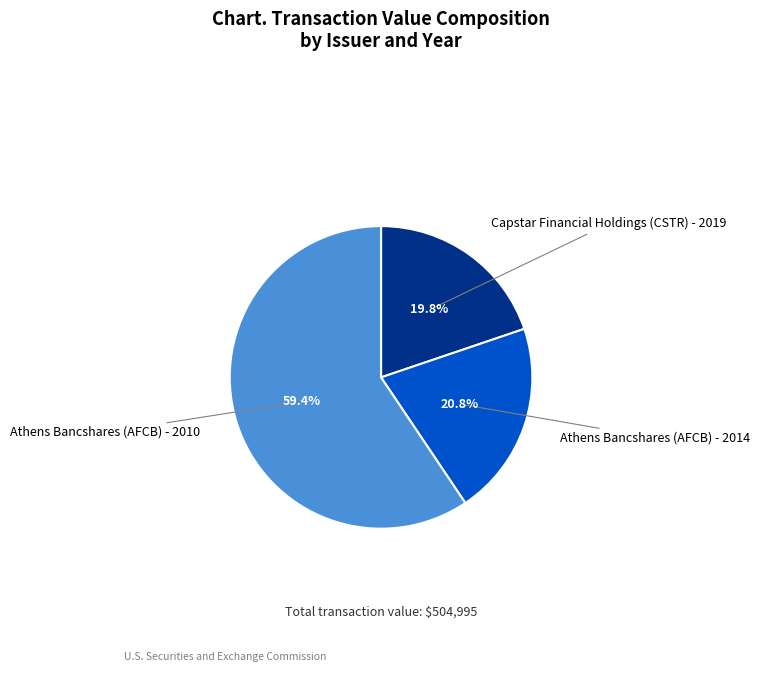

To the nearest percent, what is the average slice percentage?

33%